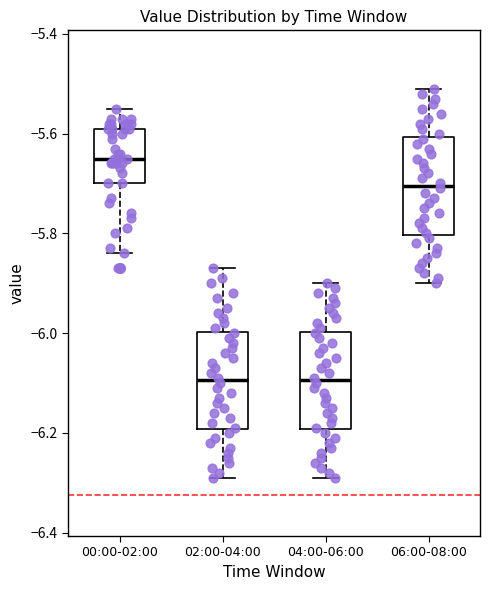

Which box has the highest median line?

00:00-02:00